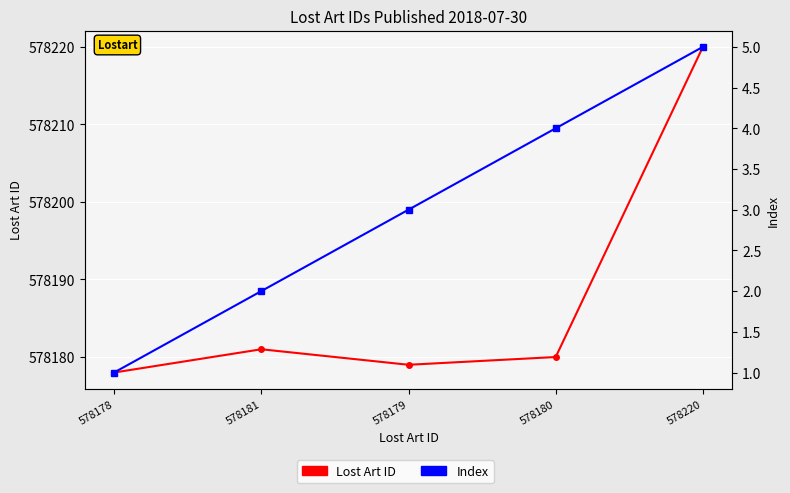

At which label is Lost Art ID closest to 578199?

578181